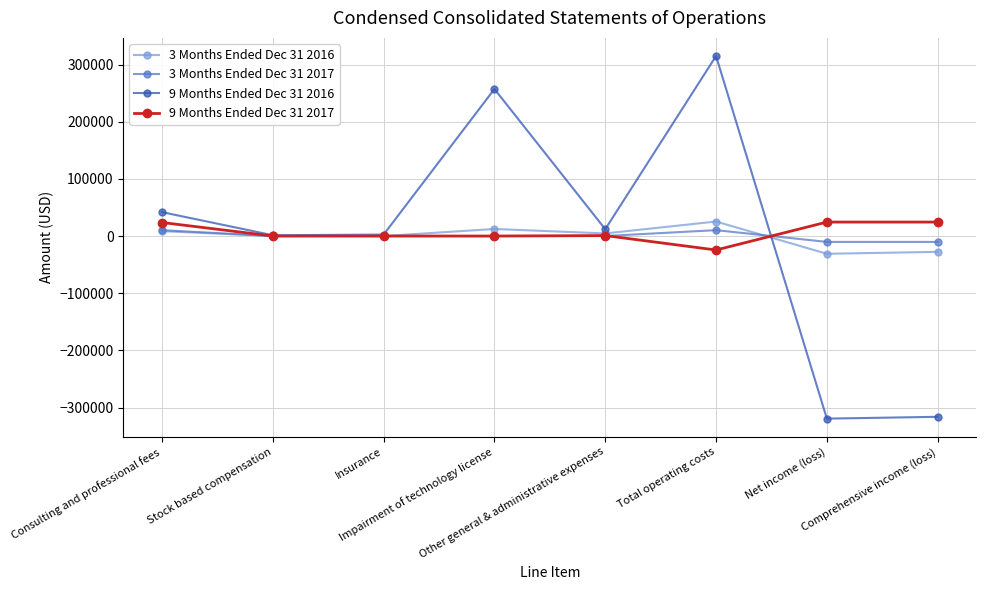

Does the chart have visible grid lines?

Yes